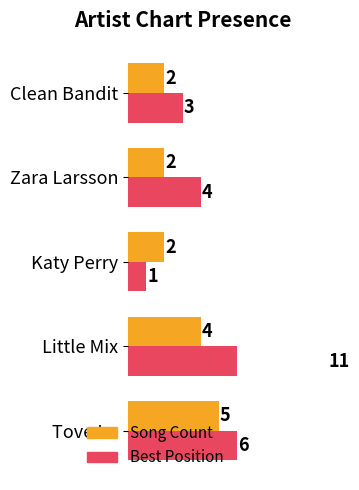

How many distinct data groups are displayed?

2